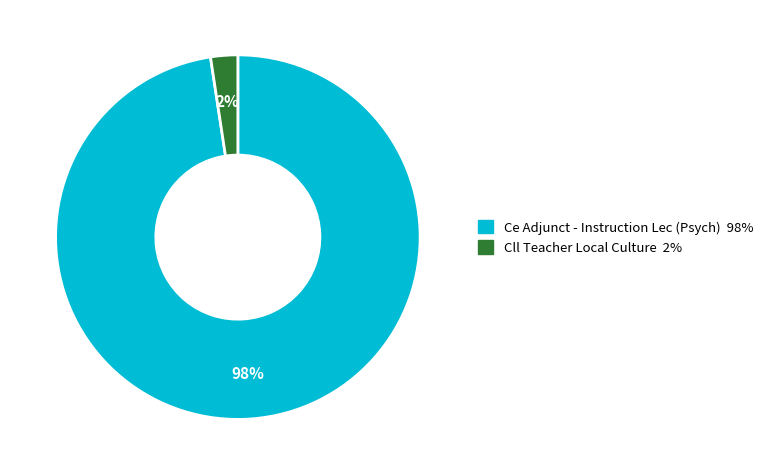

What is the majority slice?

Ce Adjunct - Instruction Lec (Psych)